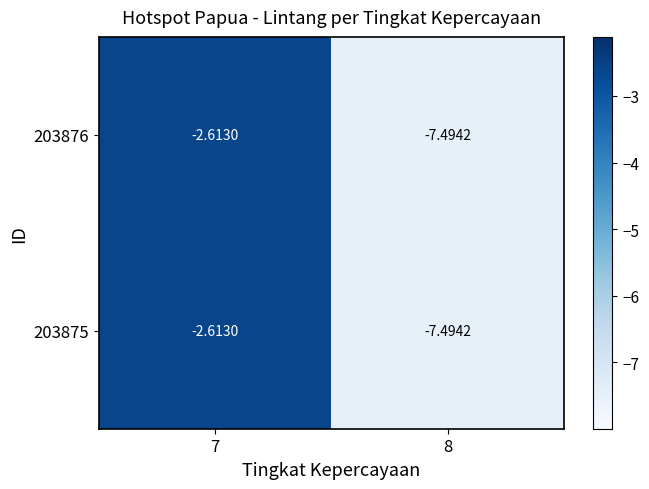

Reading left to right, extract all data points from this chart.

203875: 7=-2.6	8=-7.5
203876: 7=-2.6	8=-7.5